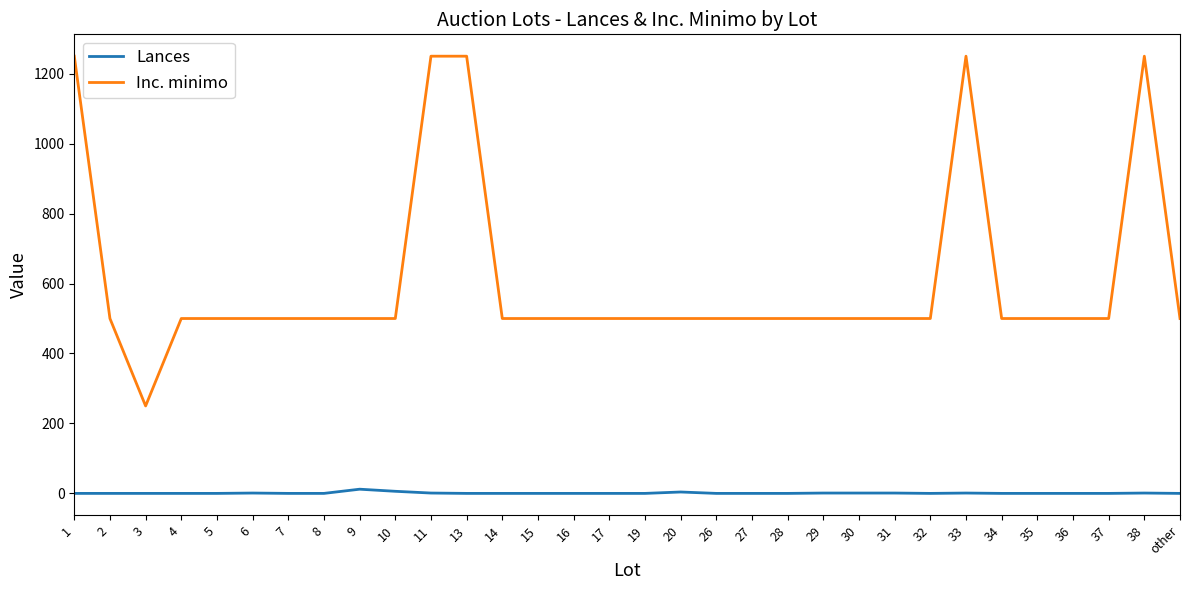

Which series has the largest total across all categories?

Inc. minimo